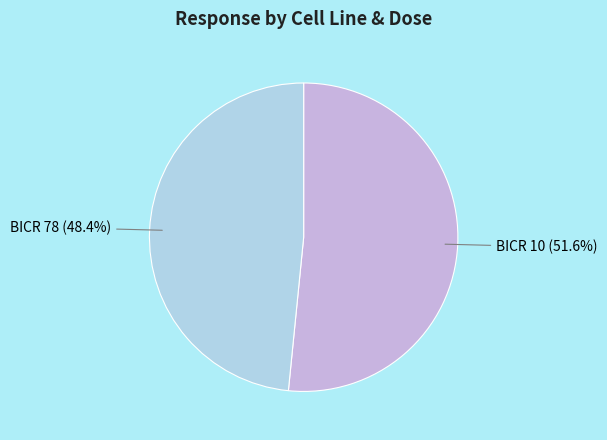

Does any single category account for the majority?

Yes